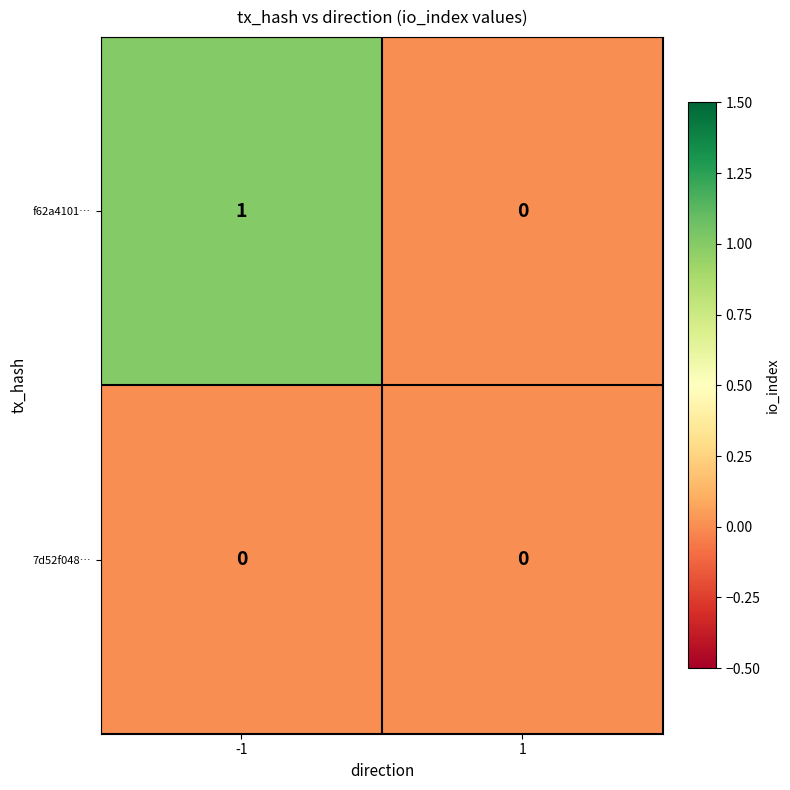

Reading left to right, extract all data points from this chart.

f62a4101…: -1=1	1=0
7d52f048…: -1=0	1=0